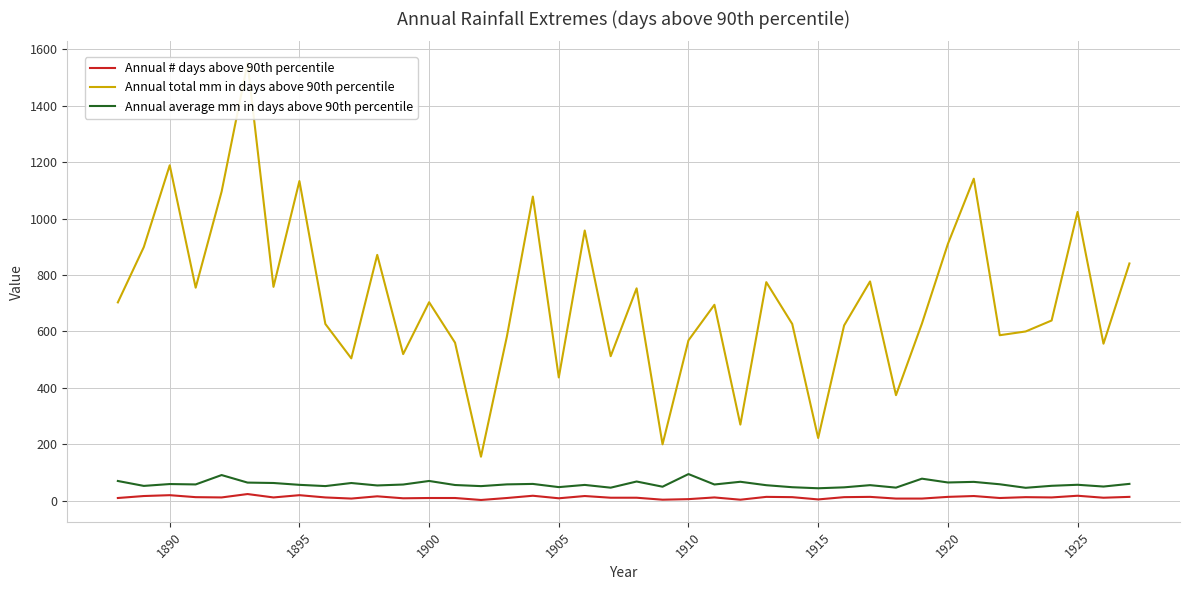

What is the maximum value for Annual average mm in days above 90th percentile?

94.8